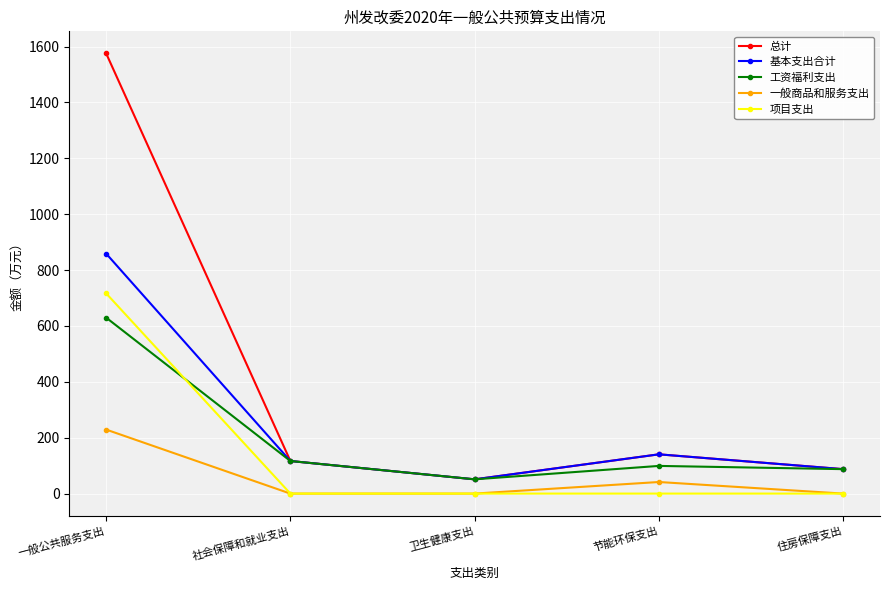

What is the highest value of the 一般商品和服务支出 series?

229.1